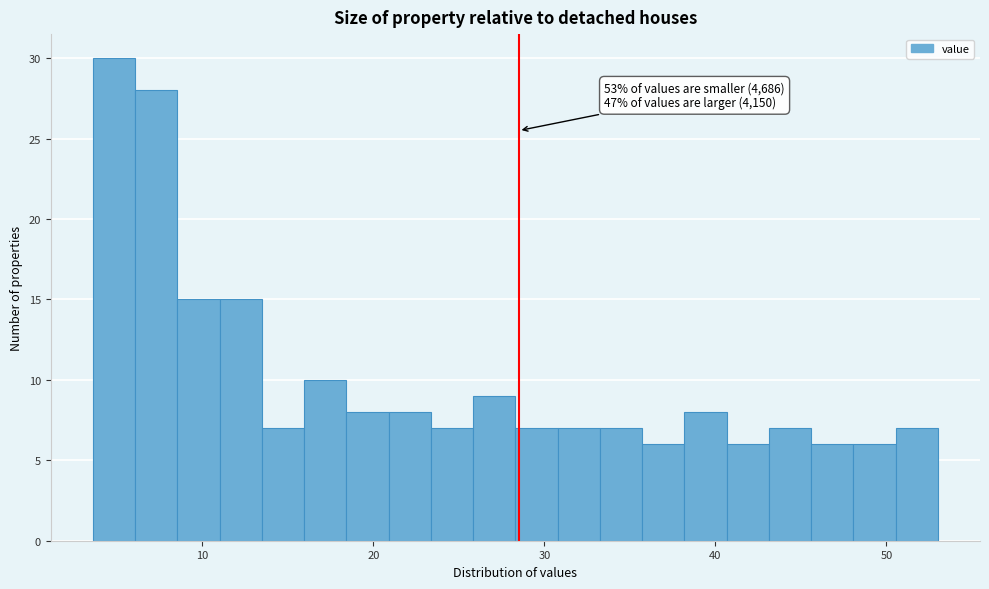

Read against the x-axis, roughly where is the centre of the tallest bar?

5